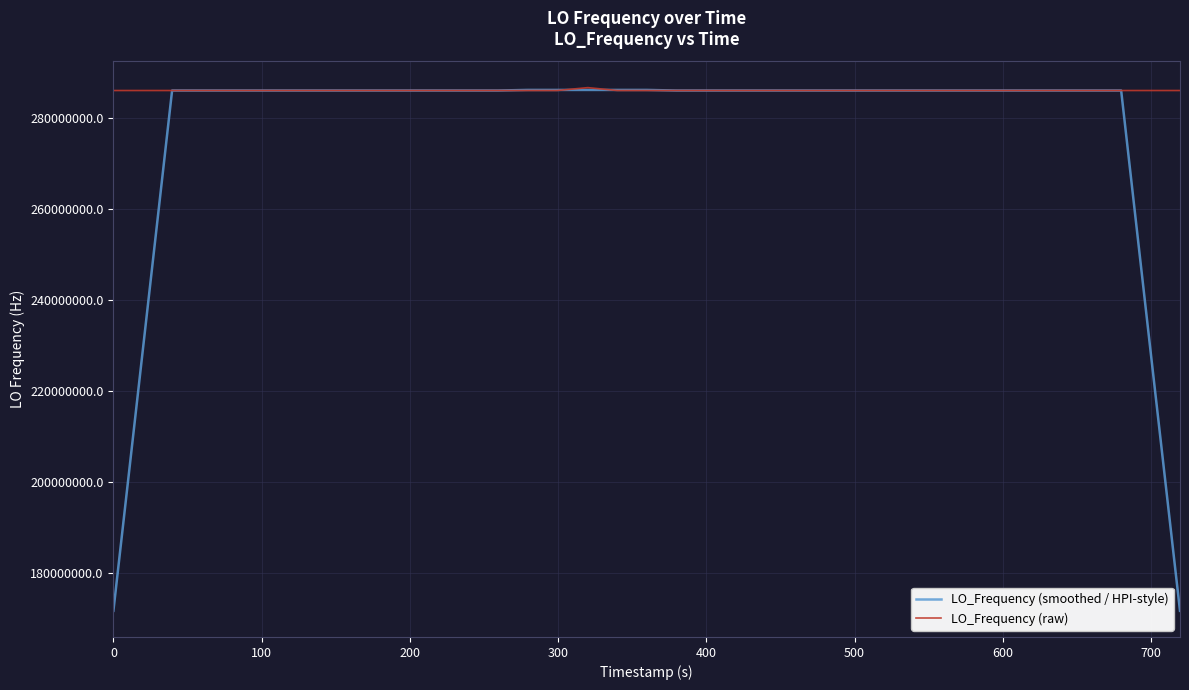

List the series in order of their overall mean, highest first.

LO_Frequency (raw), LO_Frequency (smoothed / HPI-style)